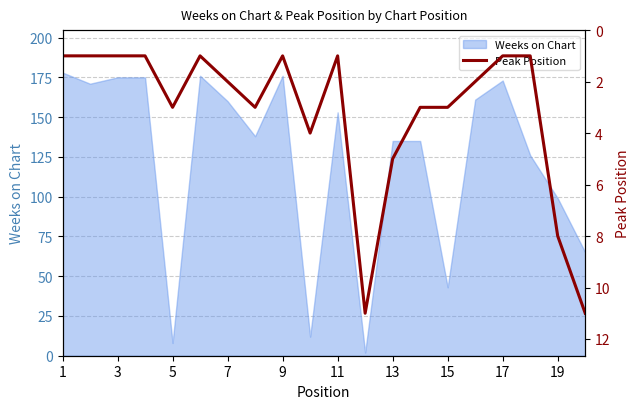

Which category has the lowest value across all series?

1